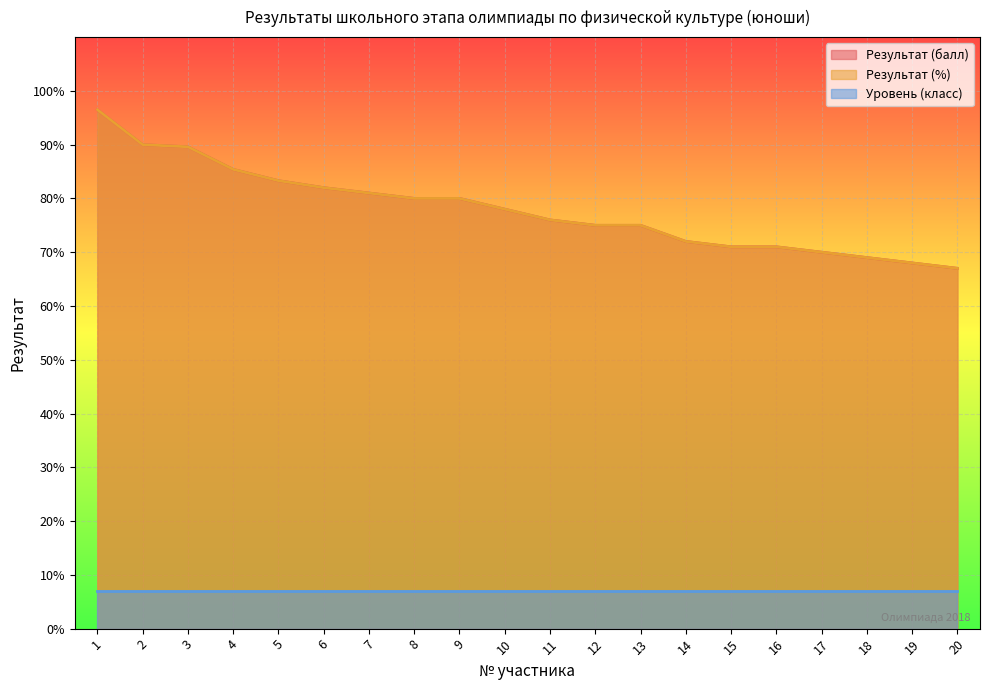

True or false: Результат (%) and Результат (балл) intersect in this chart.

False